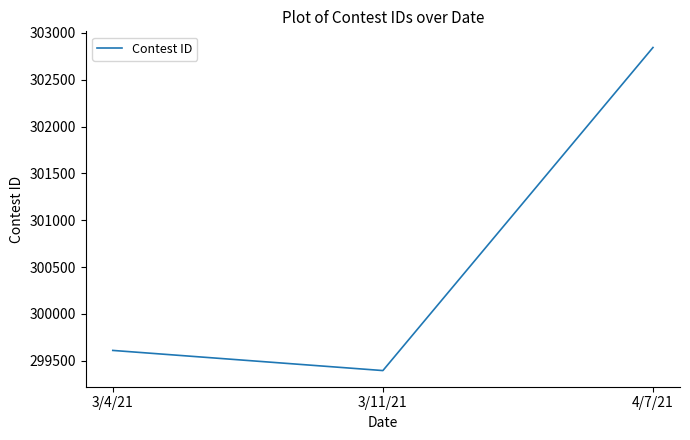

Read the value at 4/7/21, to the nearest 50.

302850